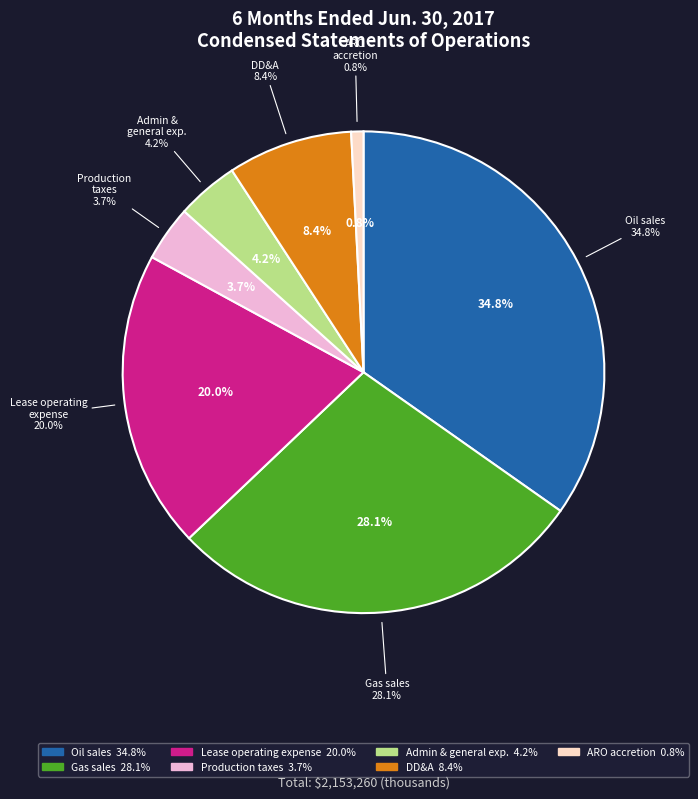

What is the smallest slice in the pie chart?

Asset retirement obligation accretion